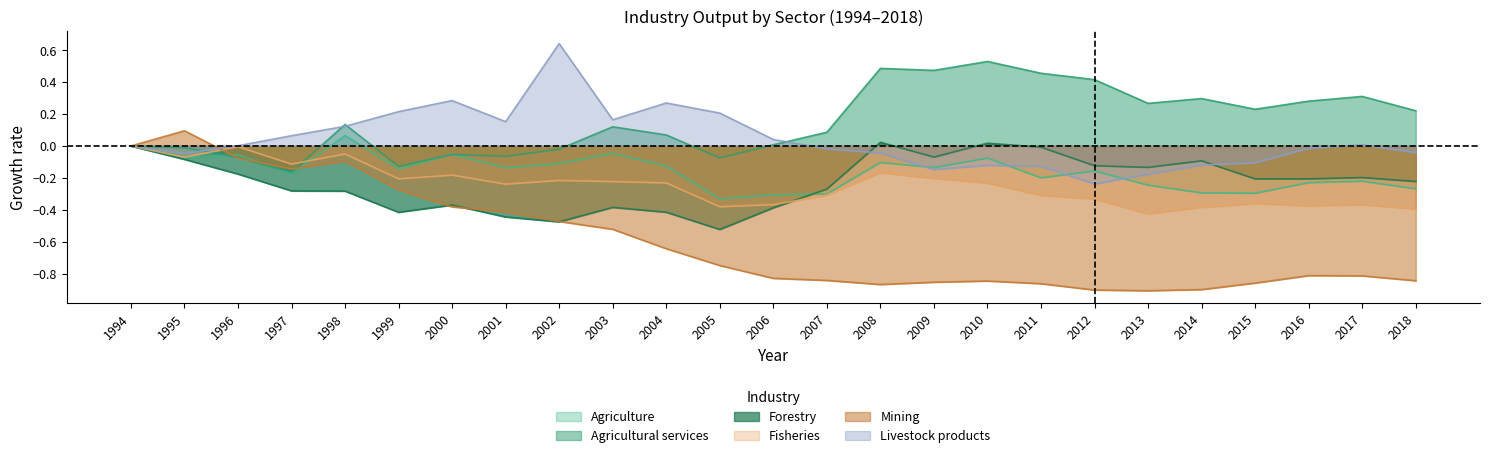

Which series has the largest total across all categories?

Agricultural services